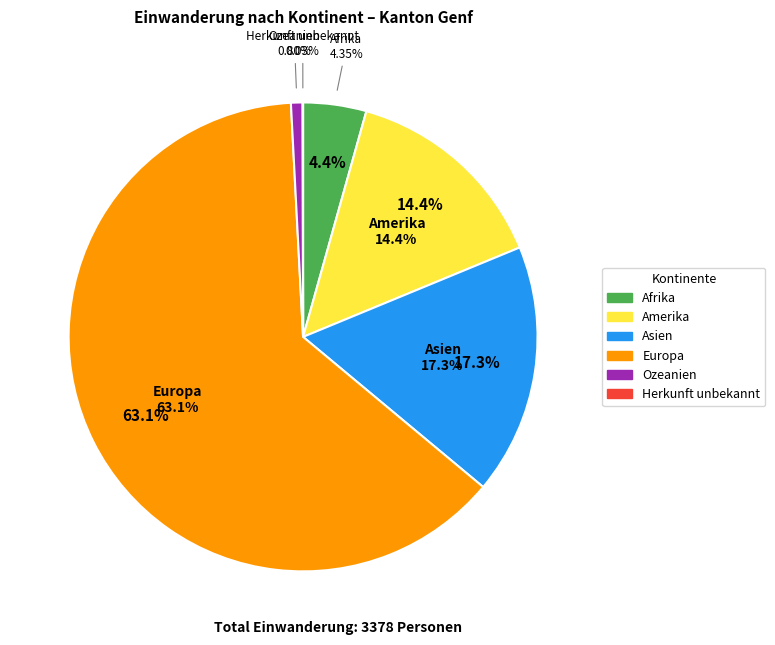

The Afrika slice represents 4% of the pie. True or false?

True